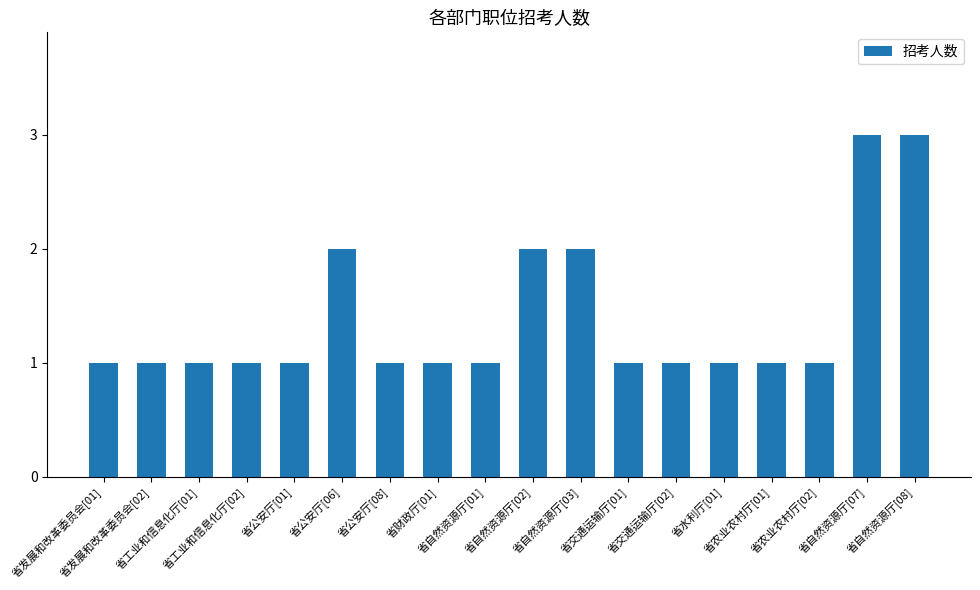

What is the value of the 15th bar from the left?

1